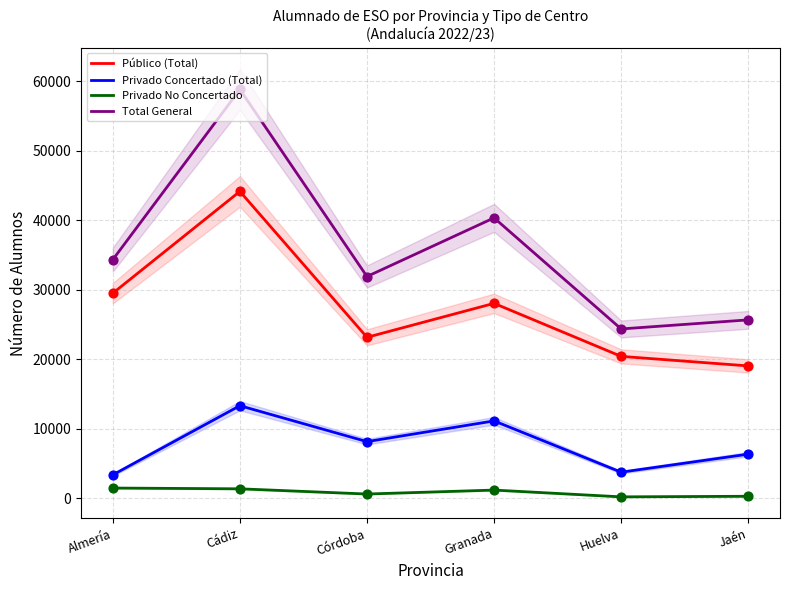

At how many categories does at least one series exceed 38277?

2